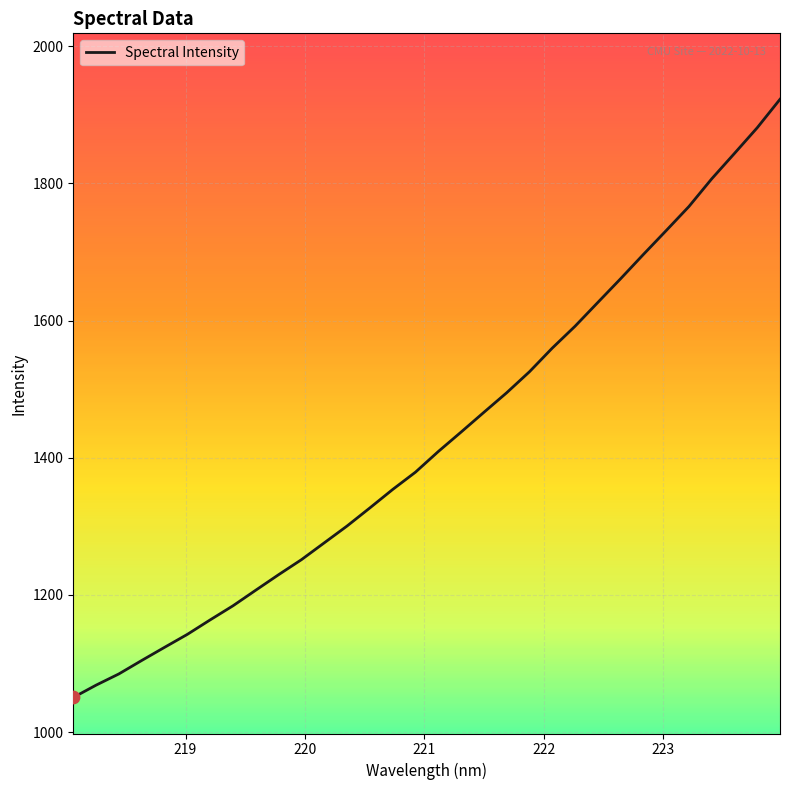

What is the smallest value displayed?

1050.5